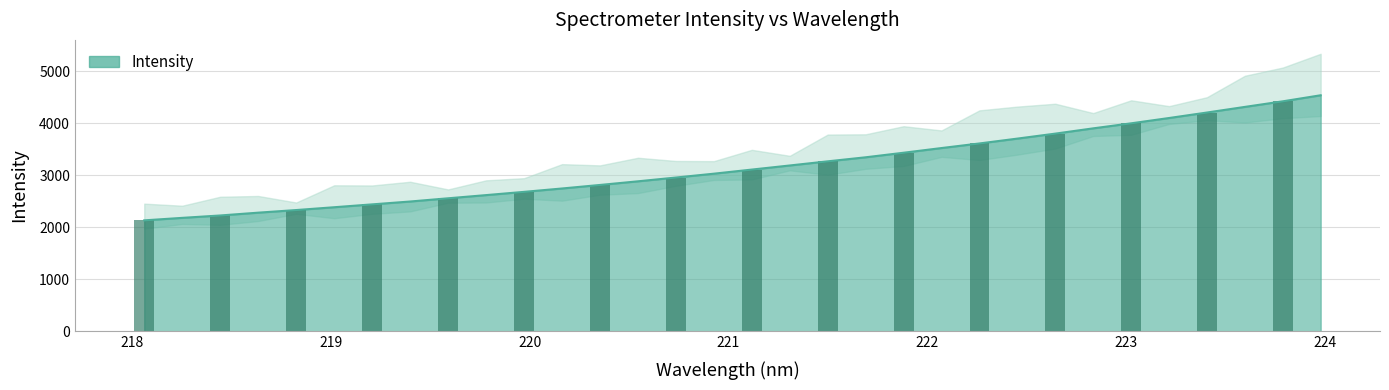

List the labels in order of value, smallest first.

218.0596, 218.2508, 218.442, 218.6332, 218.8244, 219.0156, 219.2067, 219.3979, 219.589, 219.7801, 219.9712, 220.1623, 220.3533, 220.5444, 220.7354, 220.9264, 221.1174, 221.3083, 221.4993, 221.6902, 221.8812, 222.0721, 222.263, 222.4538, 222.6447, 222.8355, 223.0264, 223.2172, 223.408, 223.5987, 223.7895, 223.9802